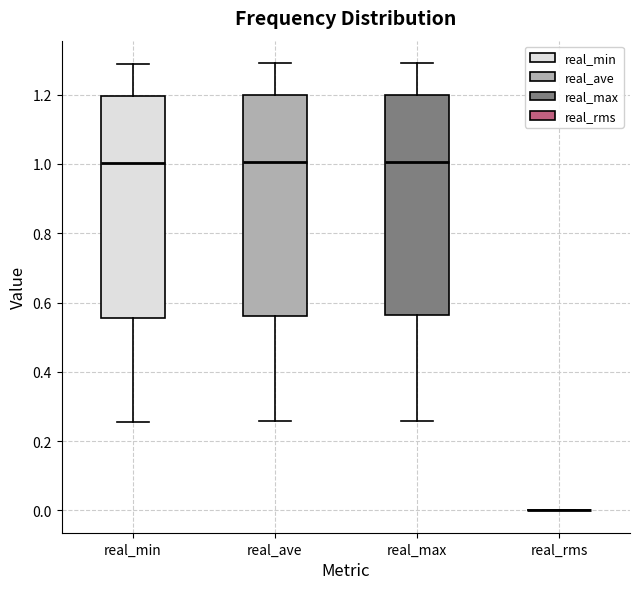

Where is the upper edge of the box for real_ave on the y-axis? The values are not printed on the chart, so give them approximately, as read against the axis.

1.20